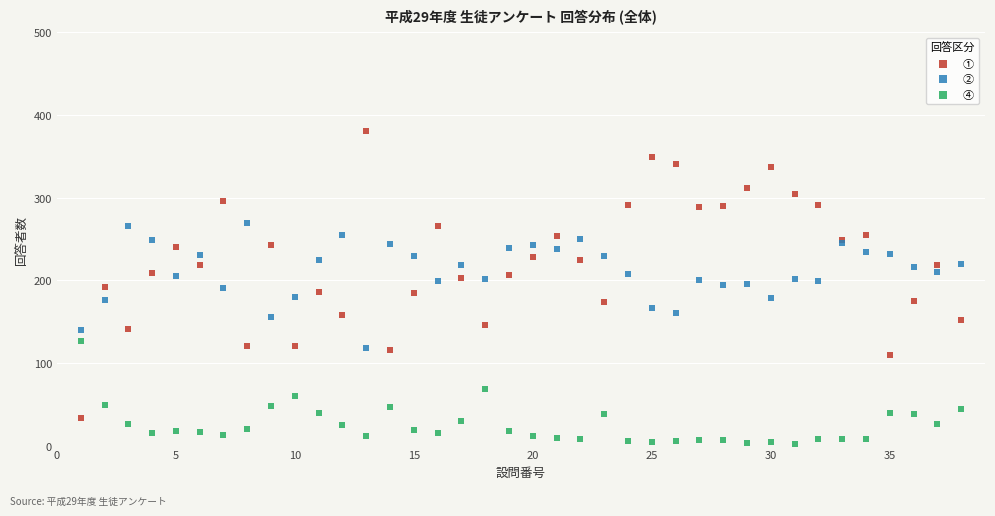

Which series contains the highest Y value?

①